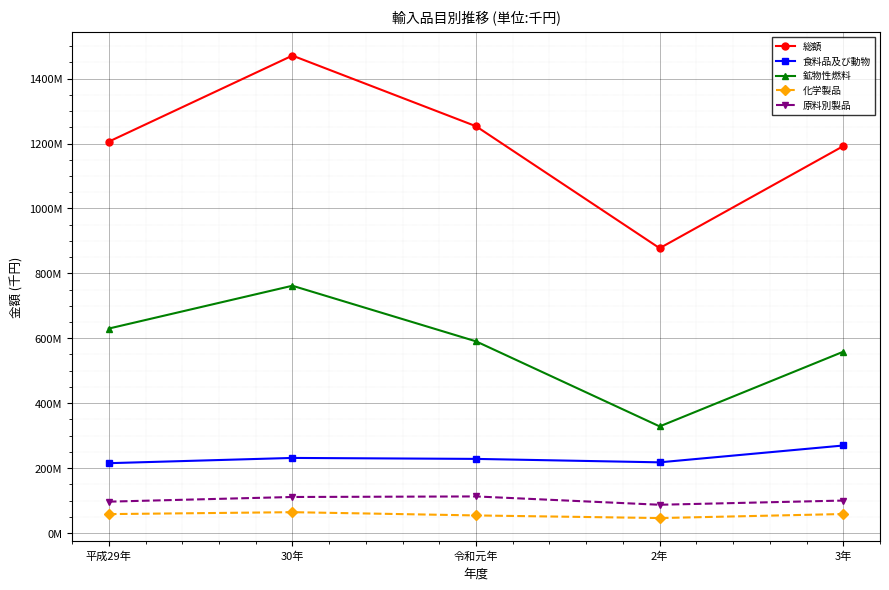

What are all the series names shown in the legend?

総額, 食料品及び動物, 鉱物性燃料, 化学製品, 原料別製品